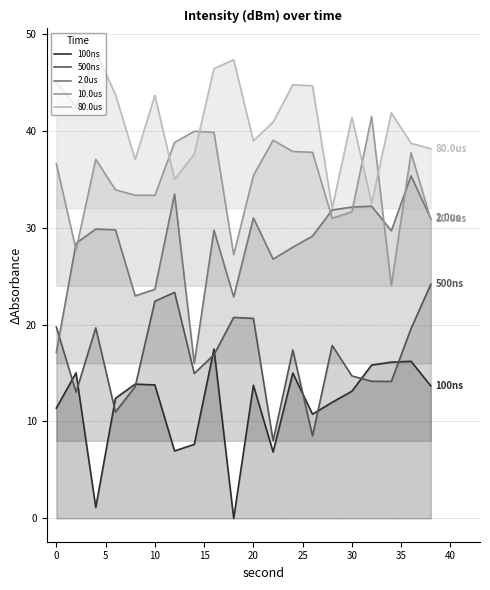

Count the number of categories in the chart.

20